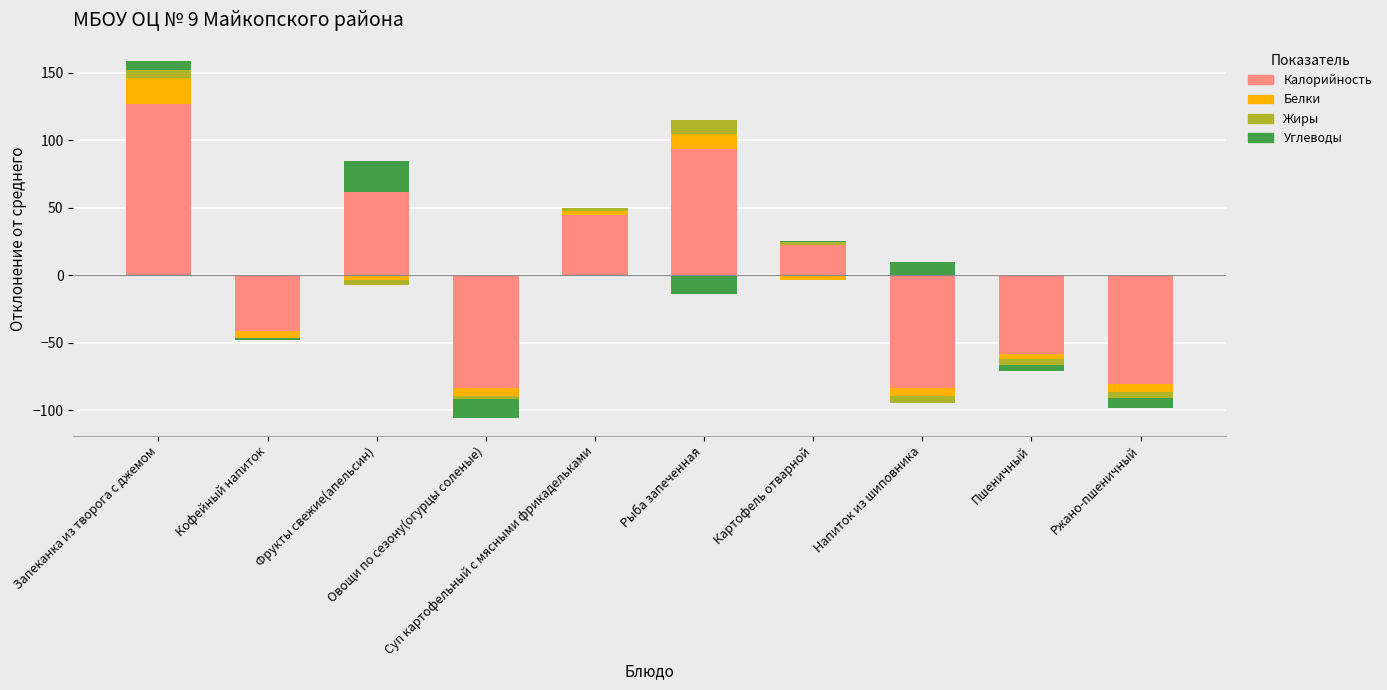

Is it true that Белки equals 9.3 at Ржано-пшеничный?

False